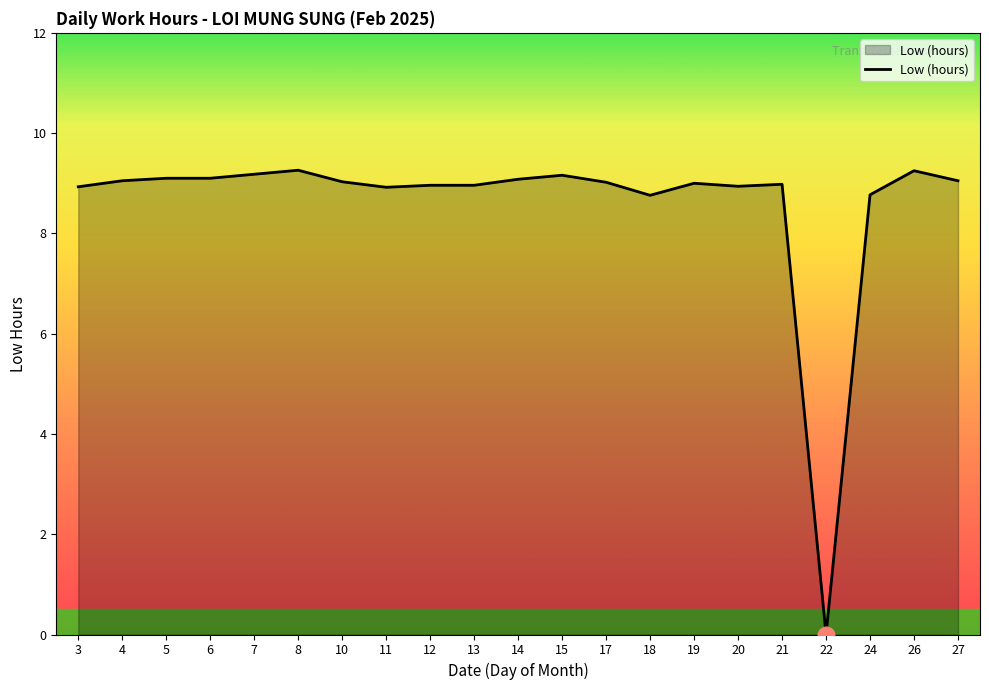

What is the difference between the values at 7 and 12?

0.2